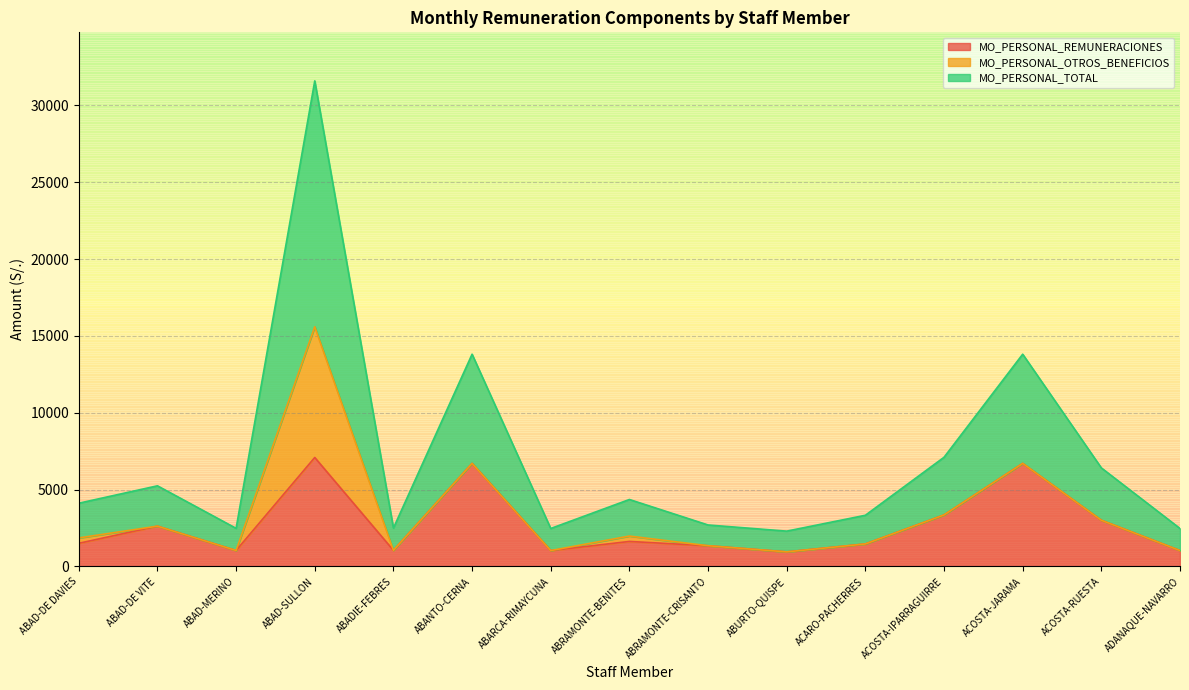

What is the total value across all series at ABAD-DE VITE?

5249.9